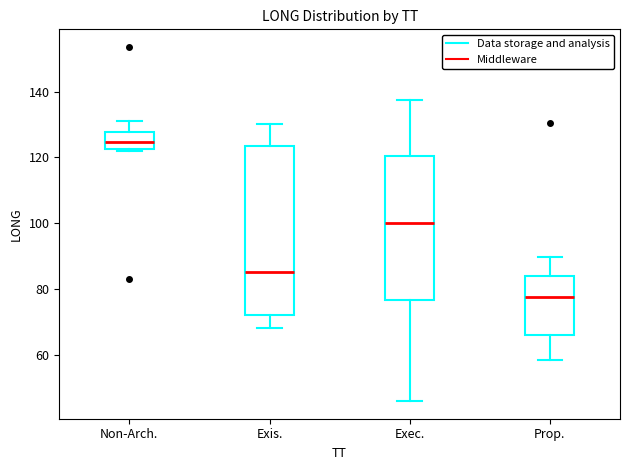

Comparing the boxes themselves (not the whiskers), which one is the tallest?

Exis.